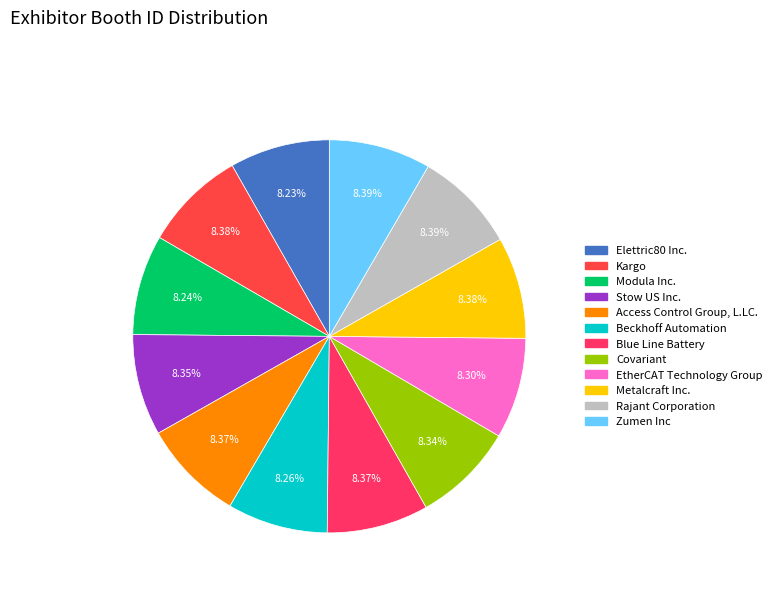

Combined, what portion of the pie is Stow US Inc. and Rajant Corporation?

16.7%